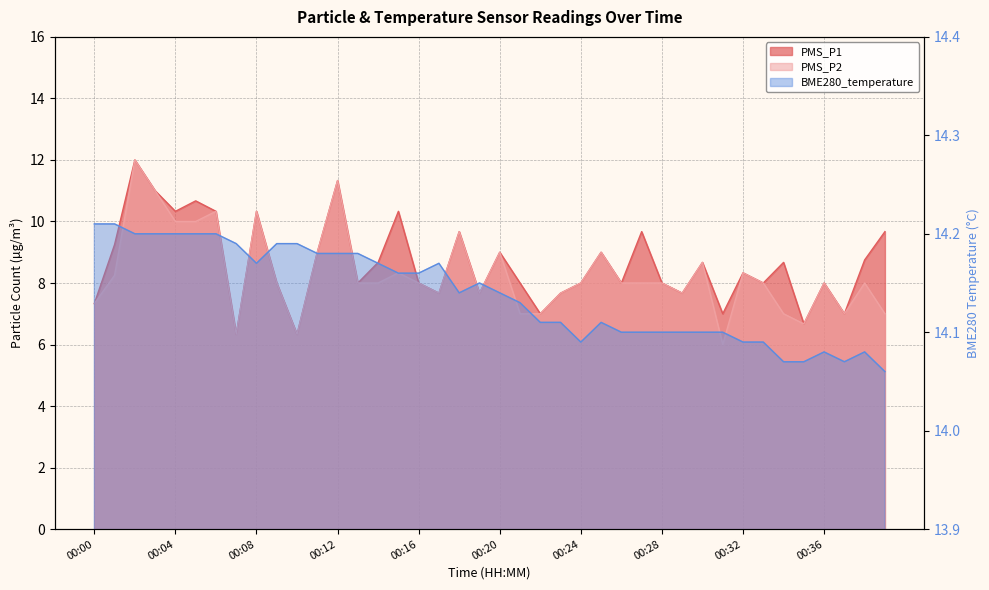

The value of BME280_temperature at 00:28 is 24.2. True or false?

False